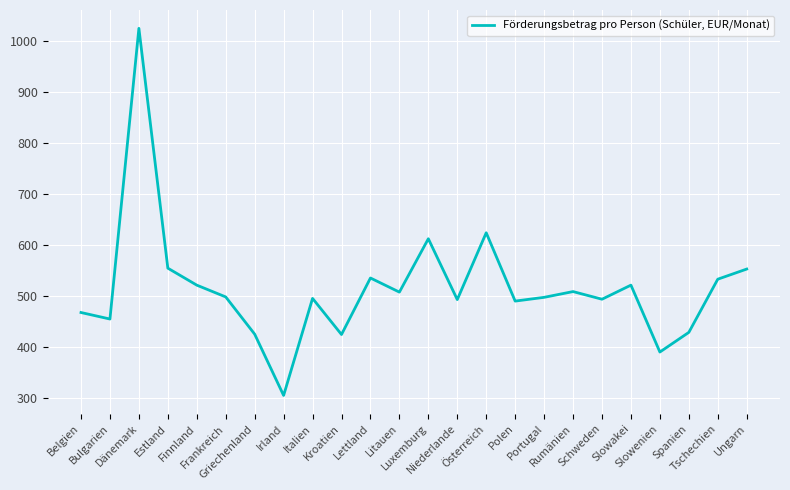

Approximately how many times larger is the value at Spanien compared to Slowakei?

0.8